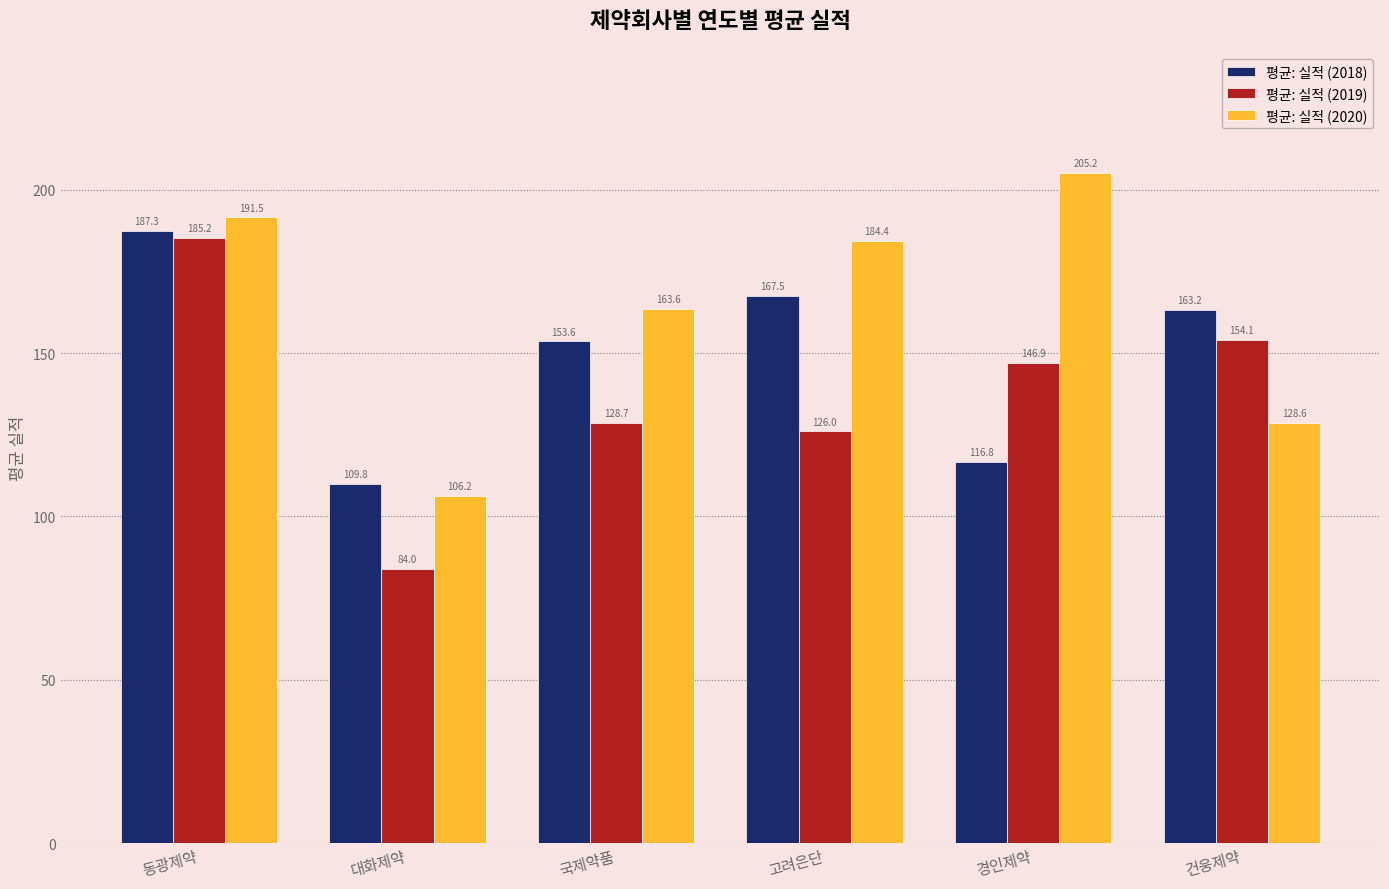

What is the label of the 6th bar from the left?

건웅제약